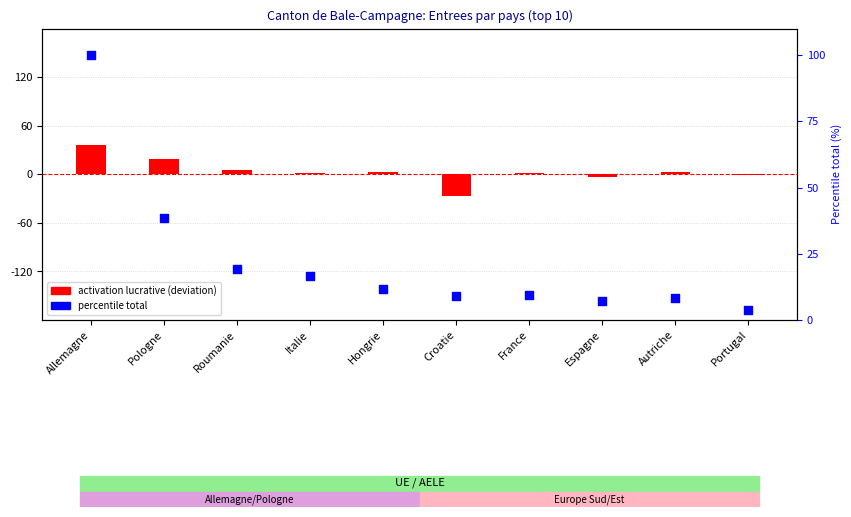

Which series has the widest spread of Y values?

percentile total